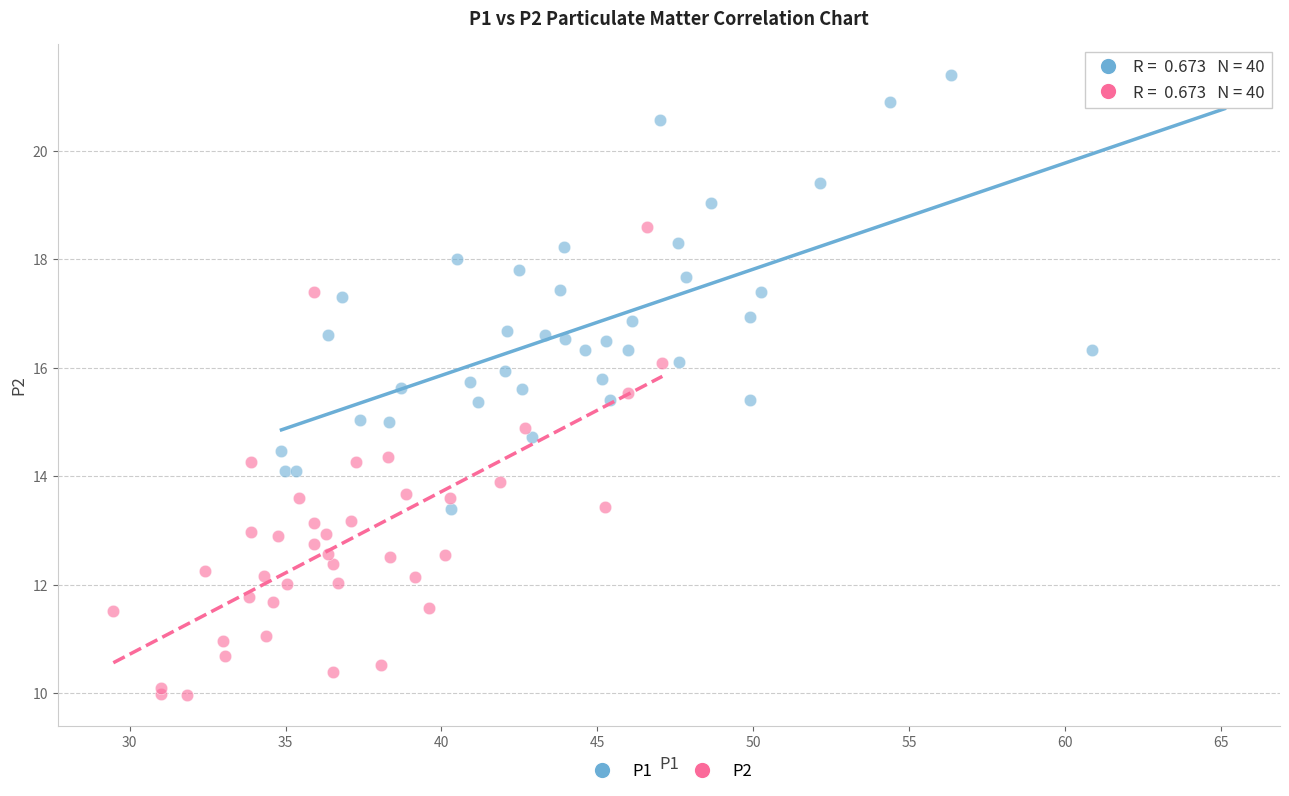

Which series has the largest Y range (max minus min)?

P2